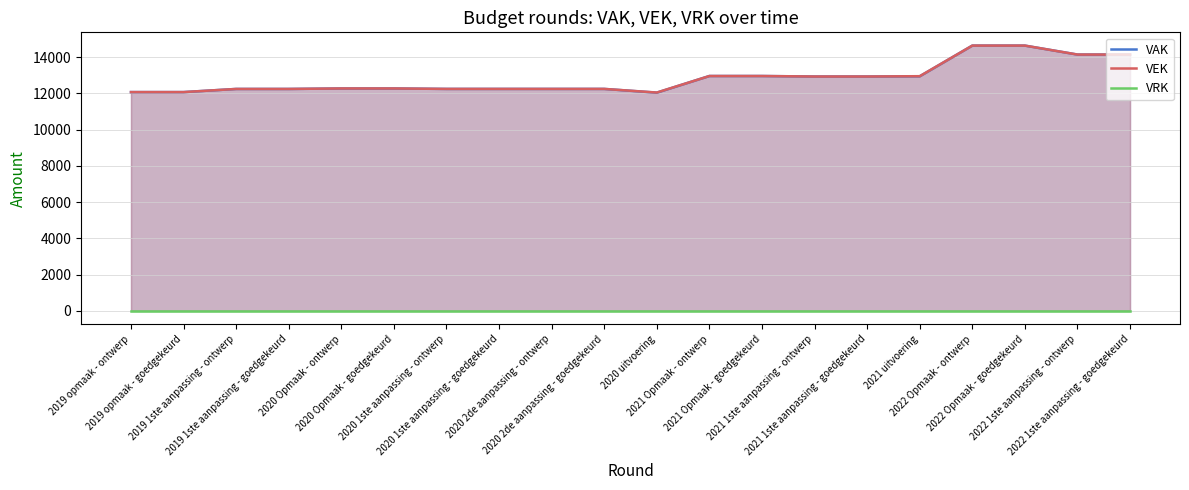

What is the value of the VEK point at the 4th from the left?

12246